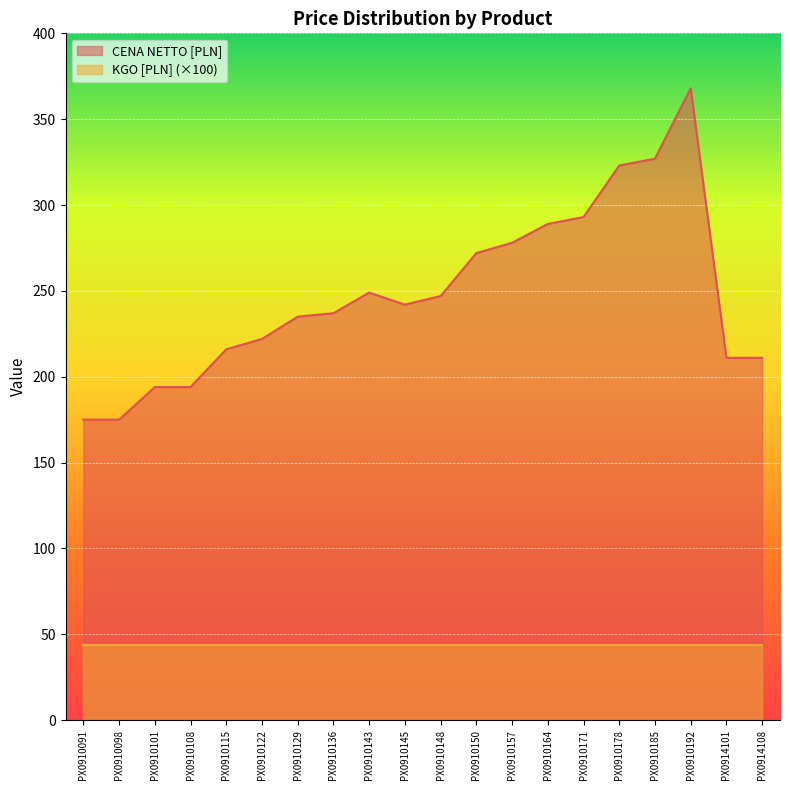

What is the value of the 18th point from the left?

368